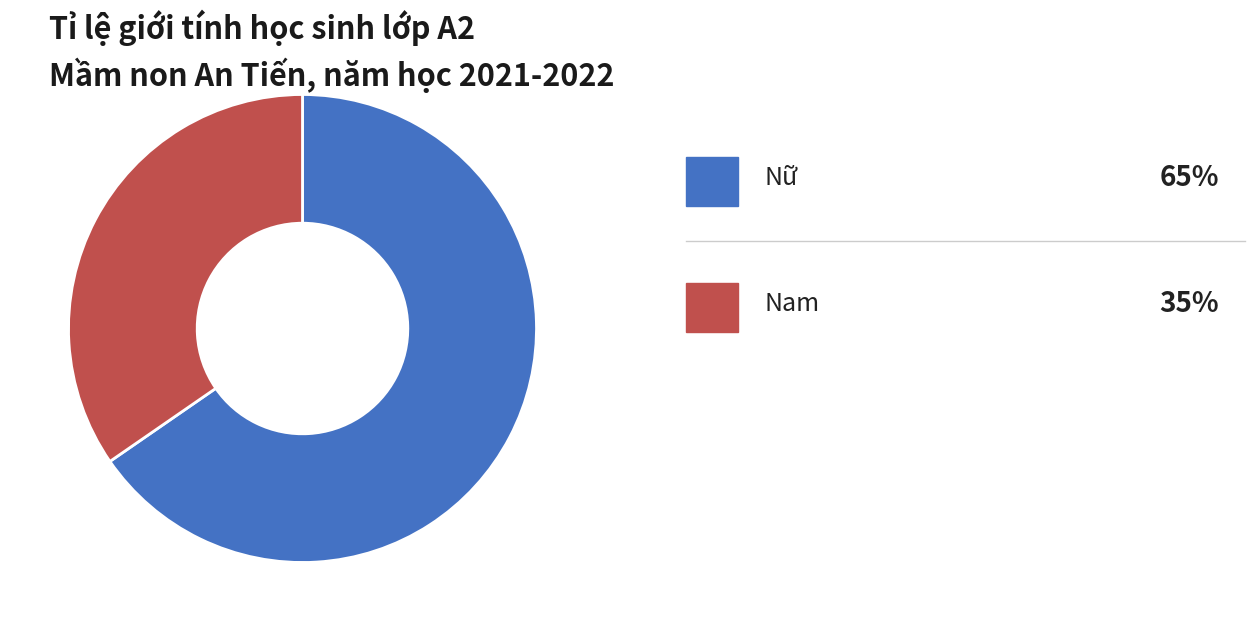

Is there a majority slice in this chart?

Yes